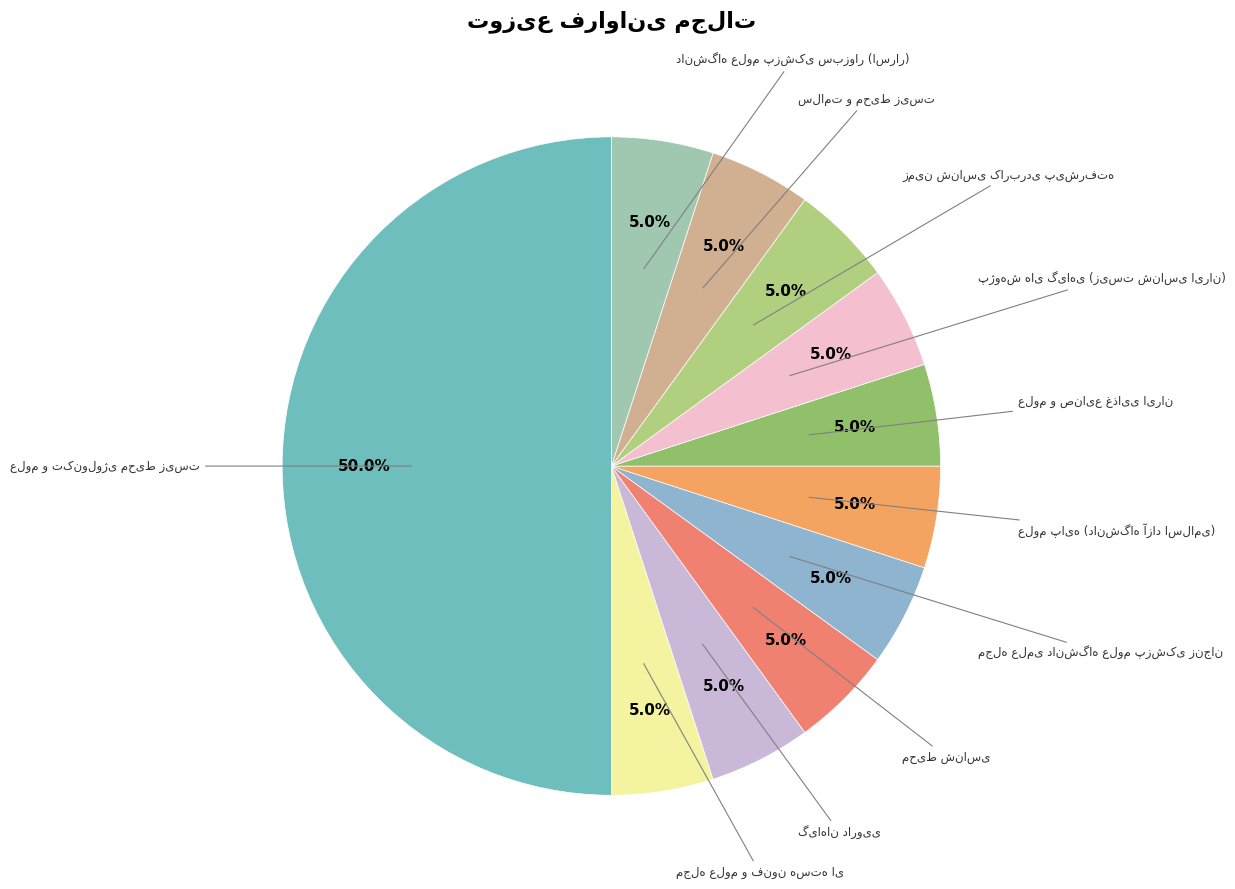

Count the number of slices in the pie.

11